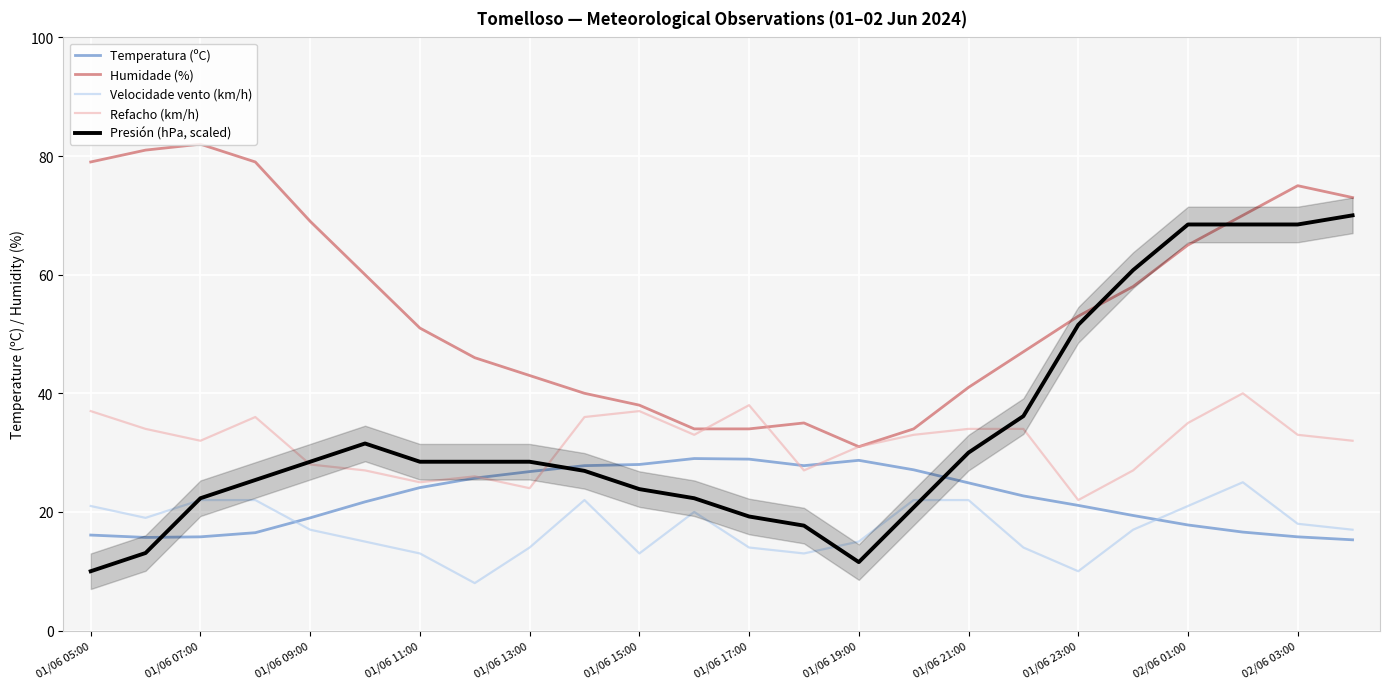

How many lines are shown in the chart?

5